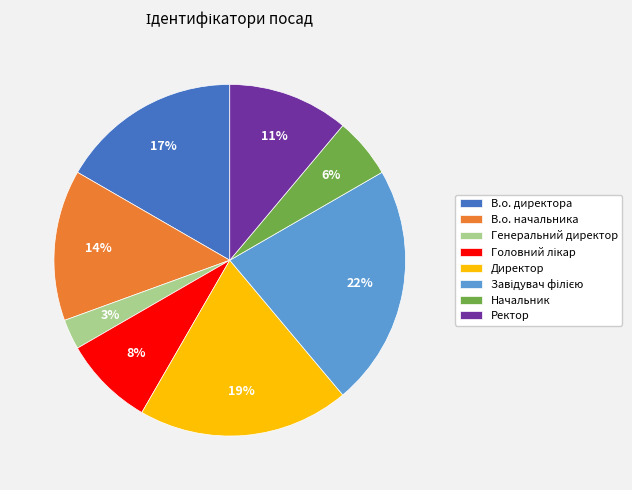

What is the smallest slice in the pie chart?

Генеральний директор